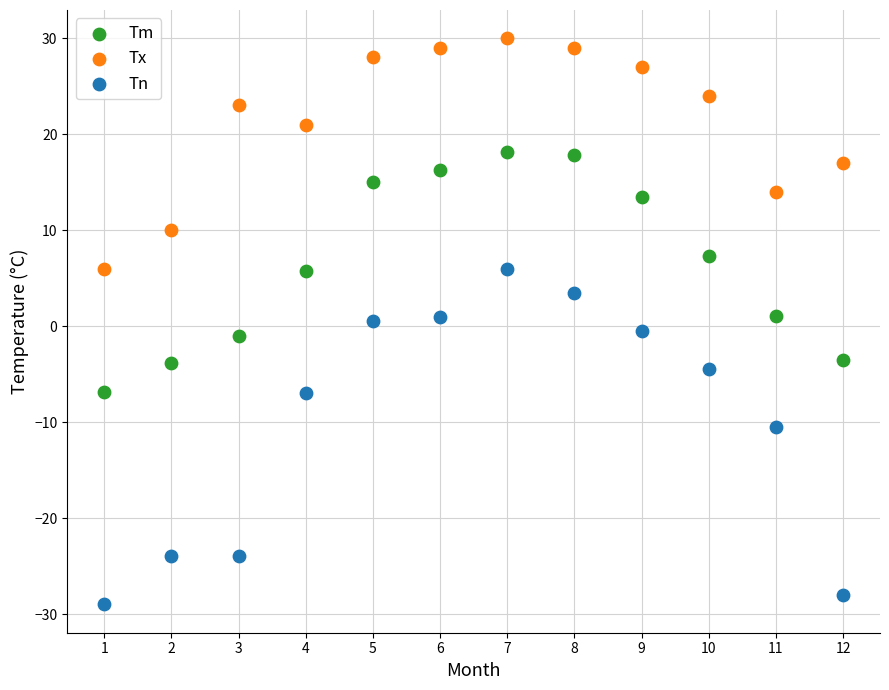

Across all data points, what is the range of Y values (max minus min)?

59.0